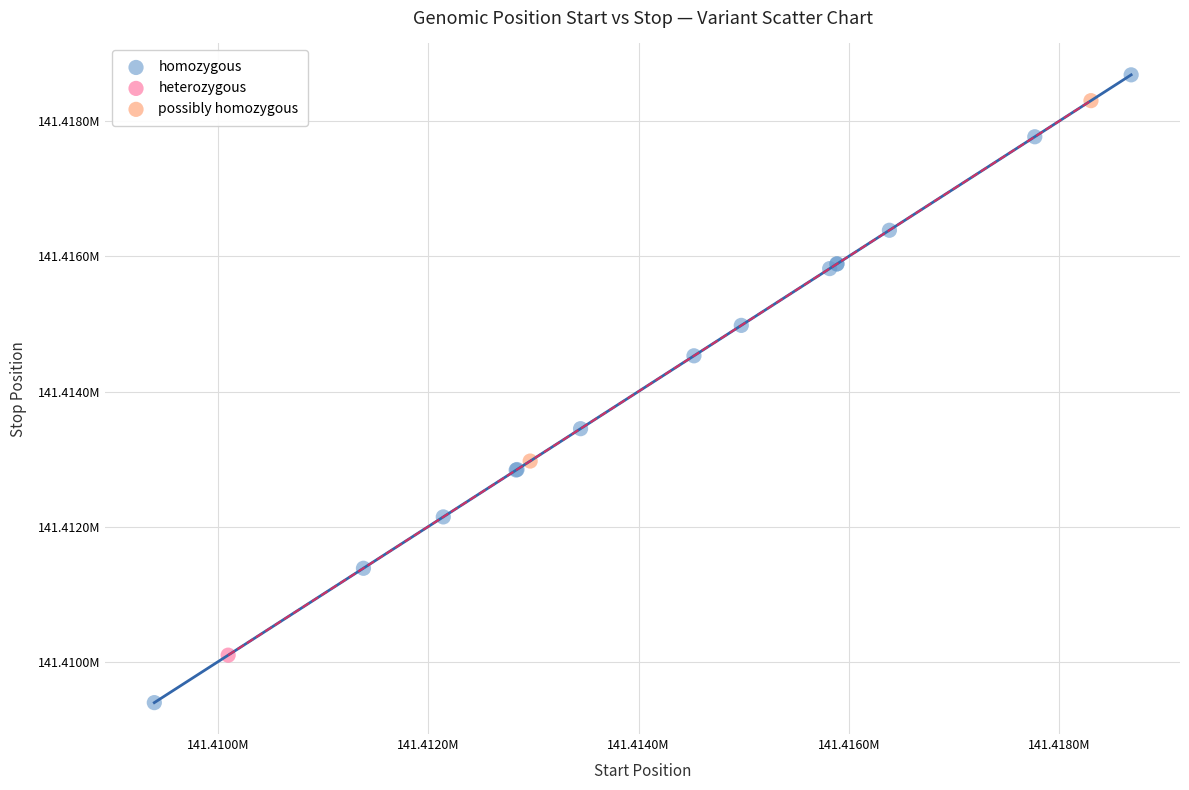

What are all the series names shown in the legend?

homozygous, heterozygous, possibly homozygous